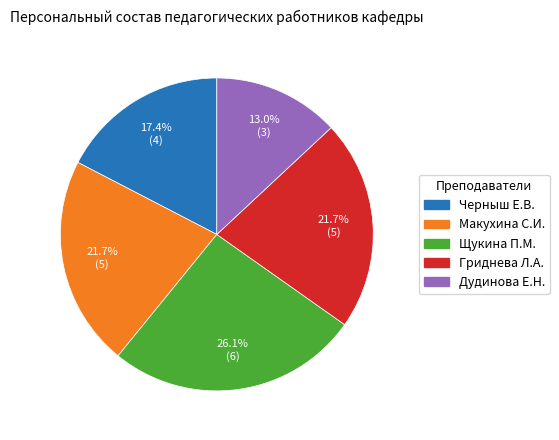

How many segments does this pie chart have?

5